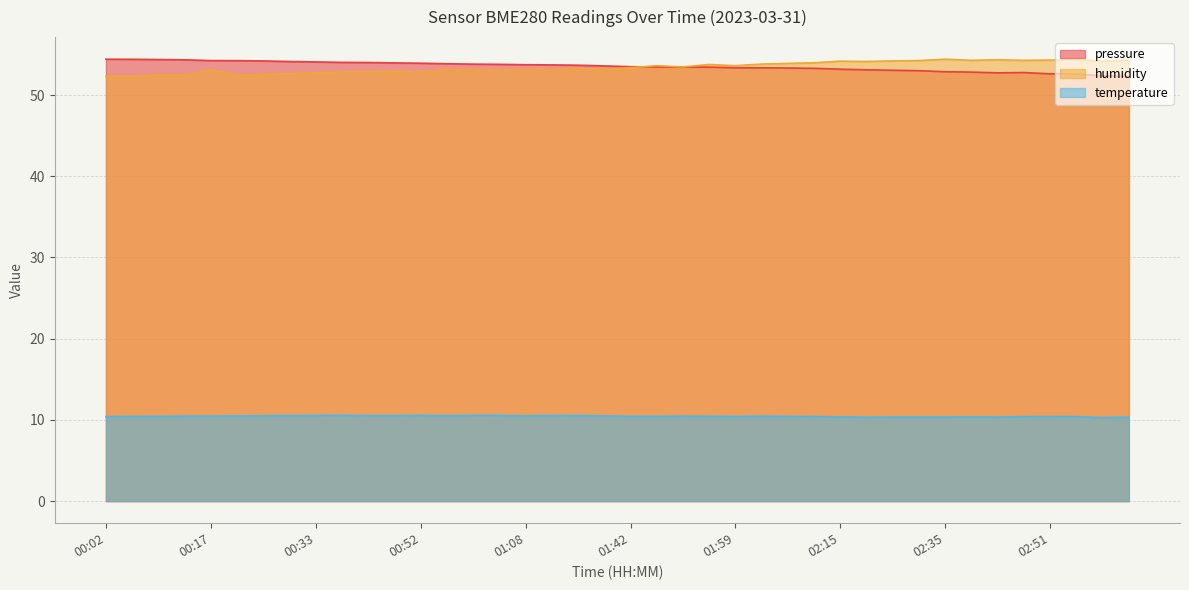

What is the label of the 23rd point from the right?

01:12